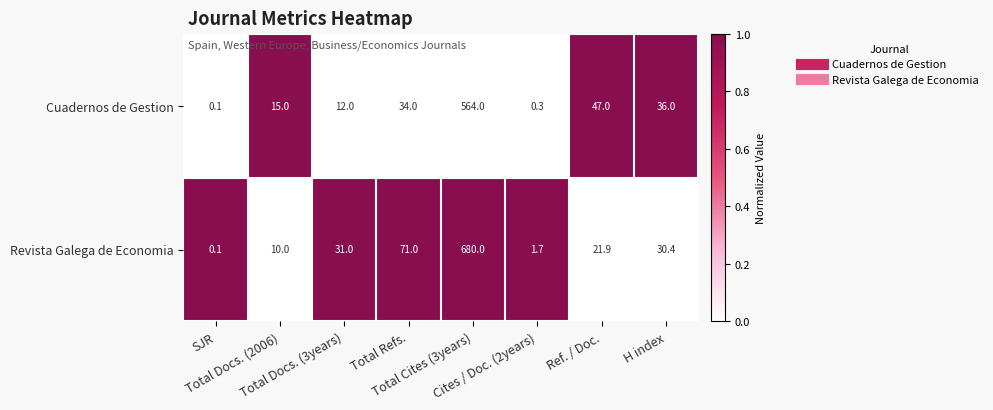

What is the difference between the highest and lowest values at H index?

5.6